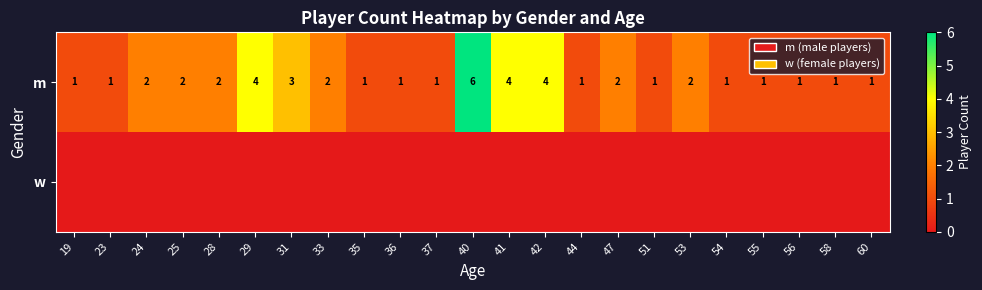

Where is m nearest to the value 3?

31